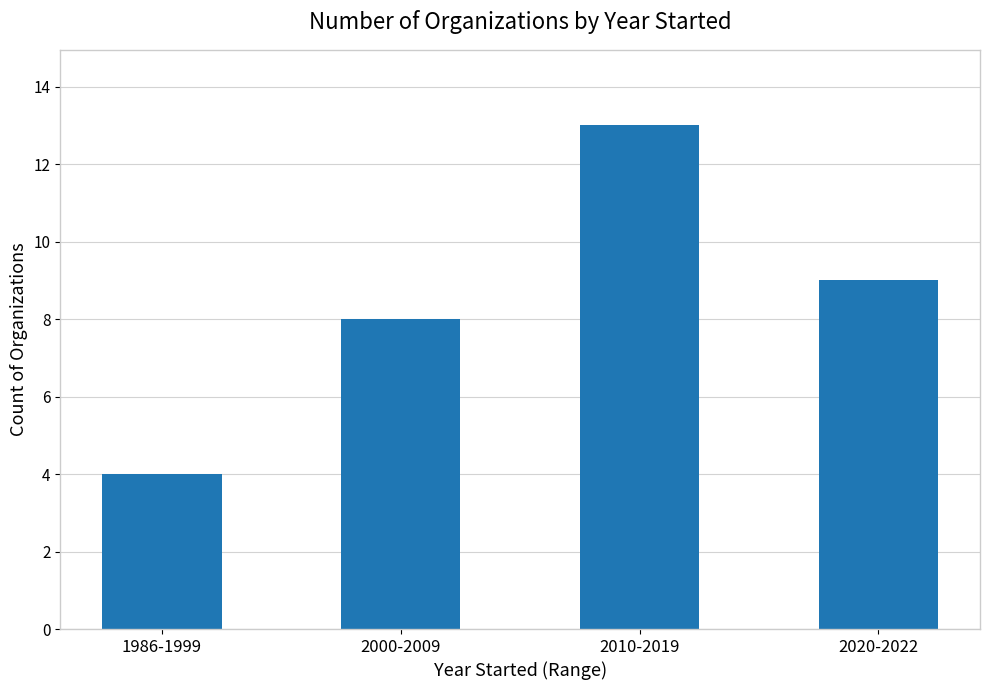

Is it true that the value at 2020-2022 is 14?

False